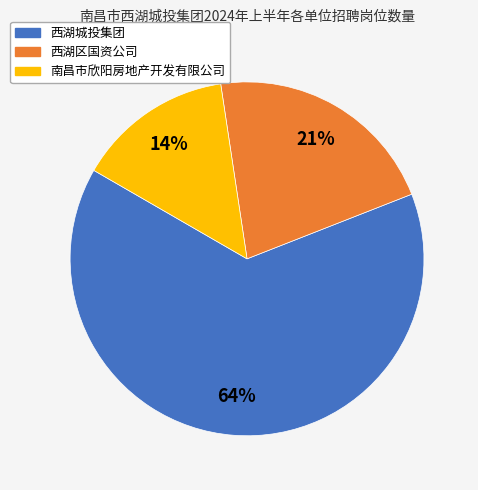

Which slice represents more than half of the pie?

西湖城投集团